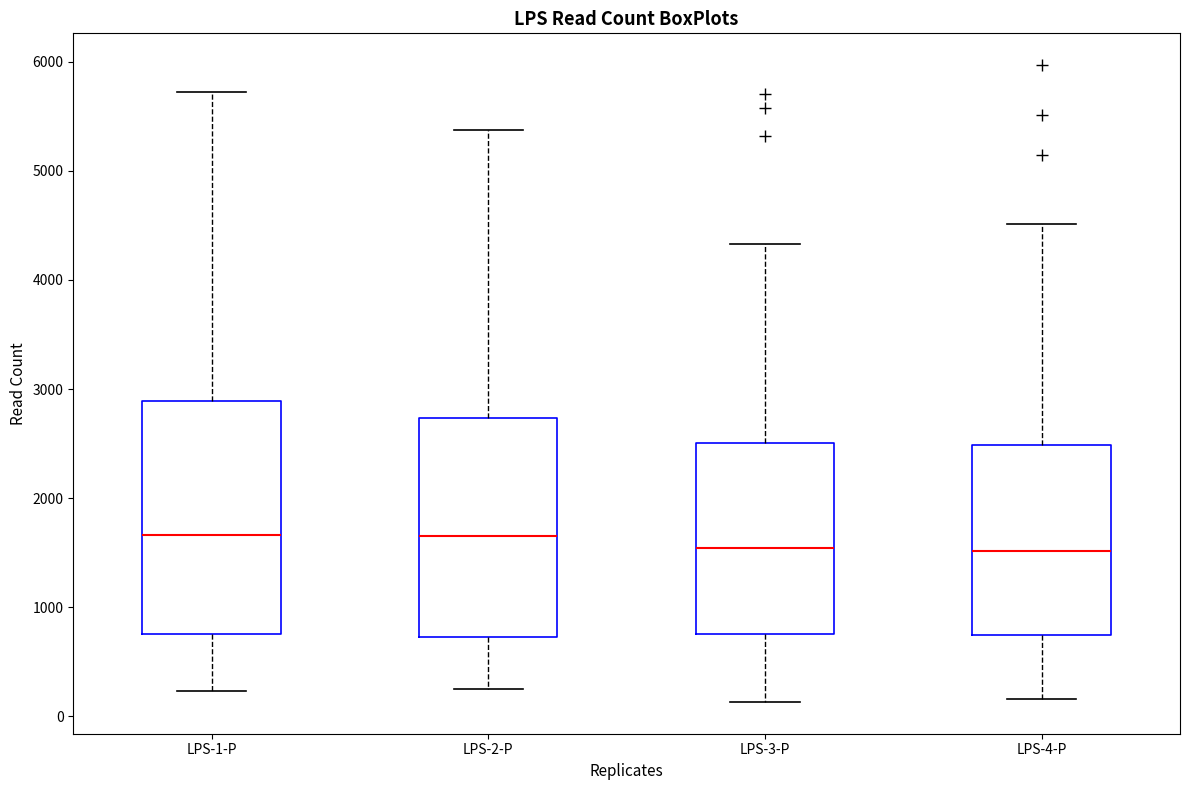

Which box is the tallest, from its lower edge to its upper edge?

LPS-1-P